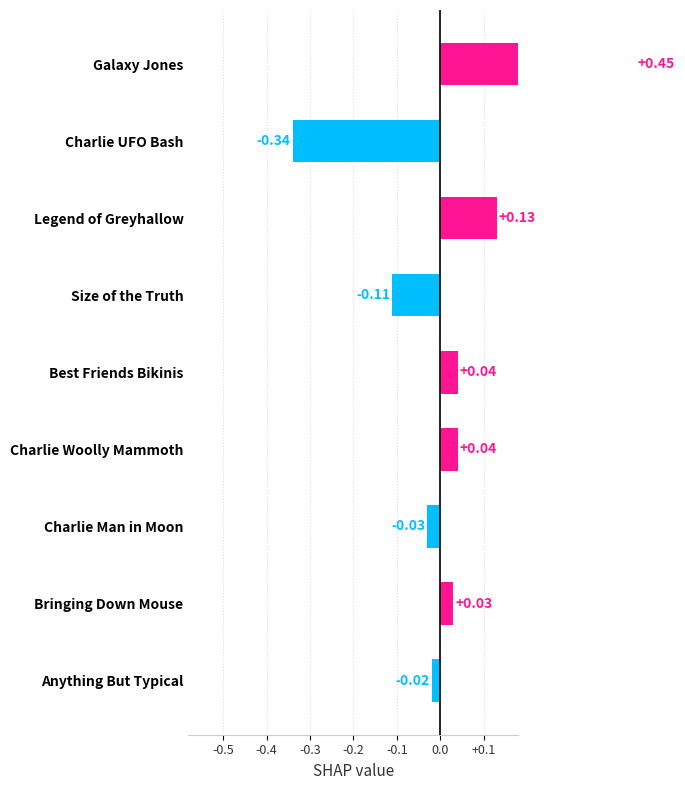

How many data points does each series have?

9